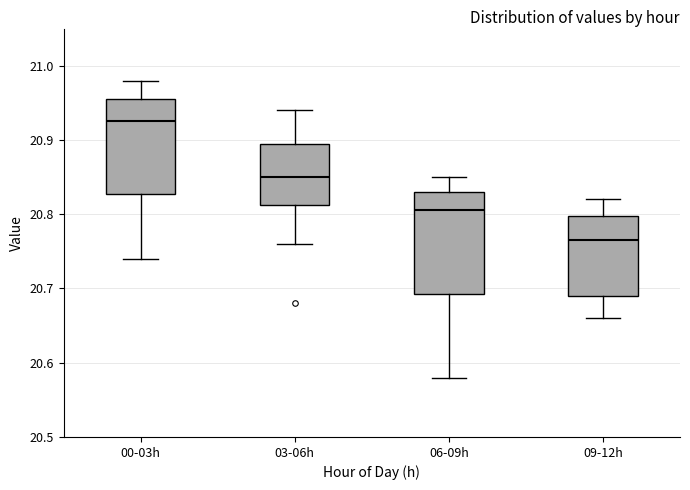

Reading left to right, read every box against the y-axis: the position of its median line, the range the box covers, and the ends of its whiskers. The values are not printed on the chart, so give them approximately, as read against the axis.

00-03h: median 20.93, box 20.83 to 20.96, whiskers 20.74 to 20.98
03-06h: median 20.85, box 20.81 to 20.90, whiskers 20.76 to 20.94
06-09h: median 20.81, box 20.69 to 20.83, whiskers 20.58 to 20.85
09-12h: median 20.77, box 20.69 to 20.80, whiskers 20.66 to 20.82